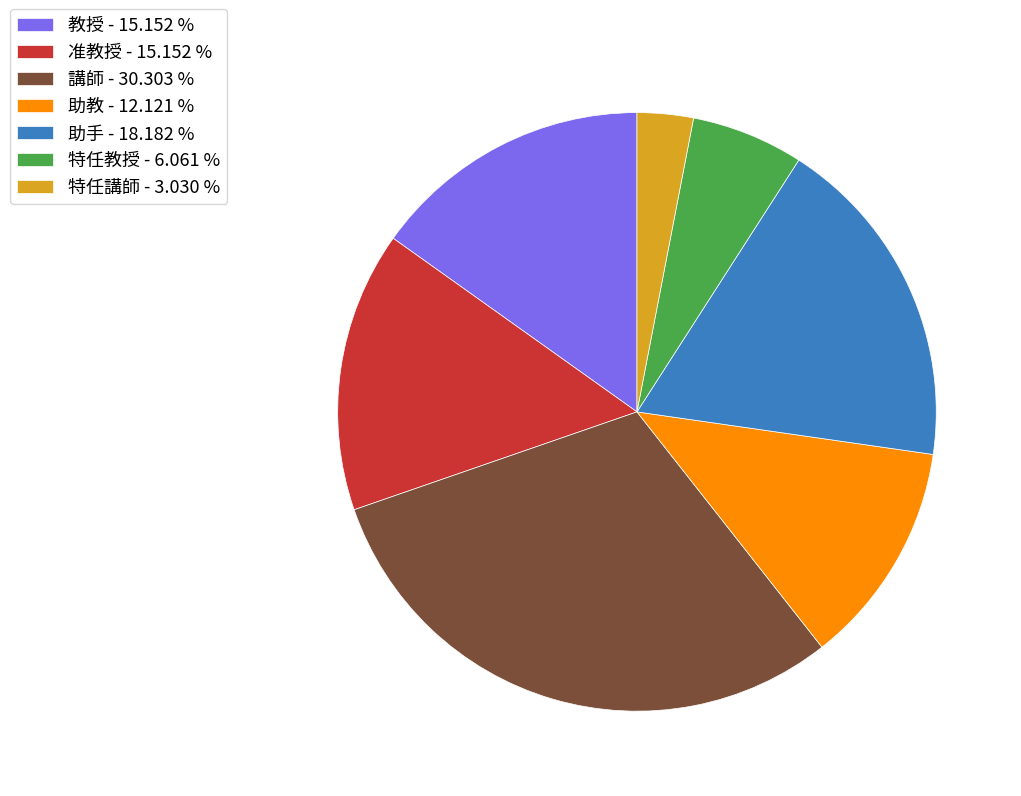

Does 助教 account for over 50% of the chart?

No